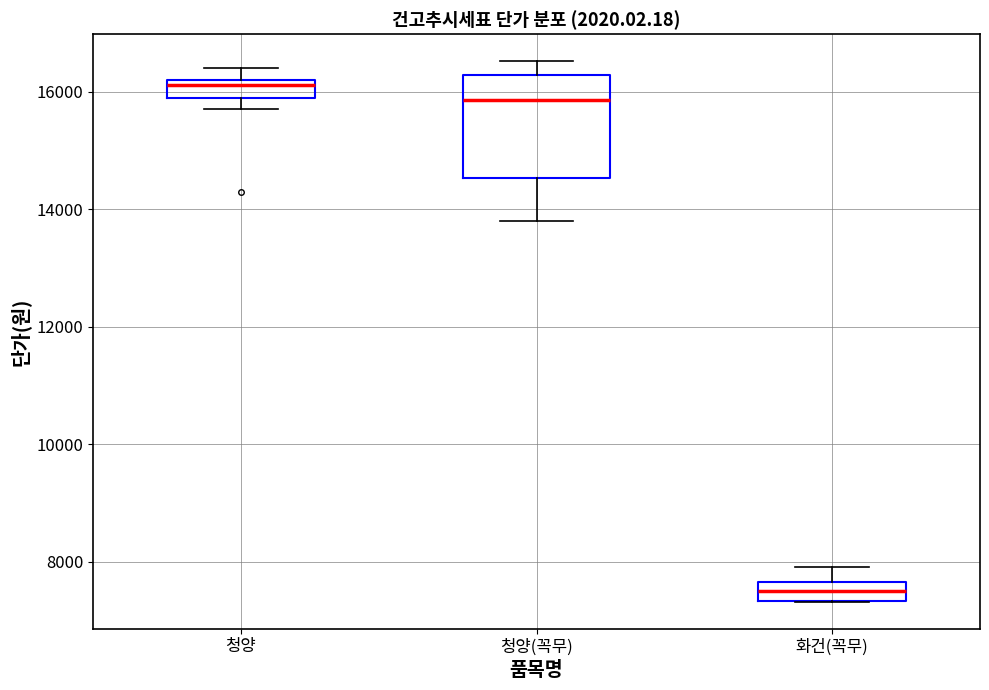

Which box's median line is the lowest?

화건(꼭무)